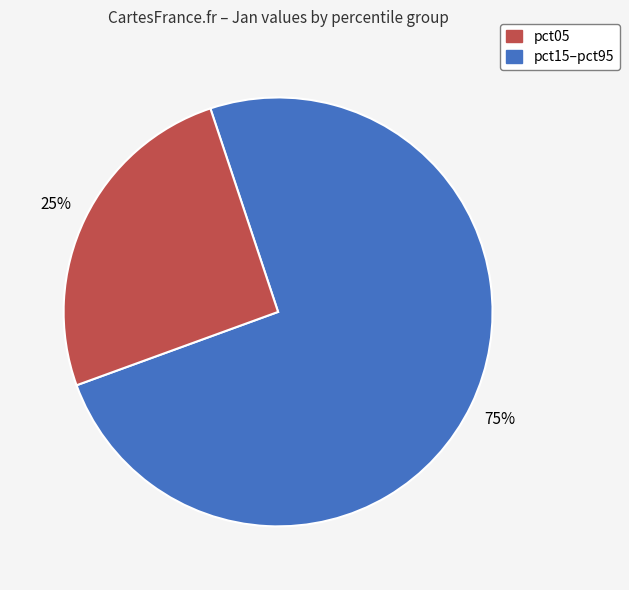

Count the number of slices in the pie.

2